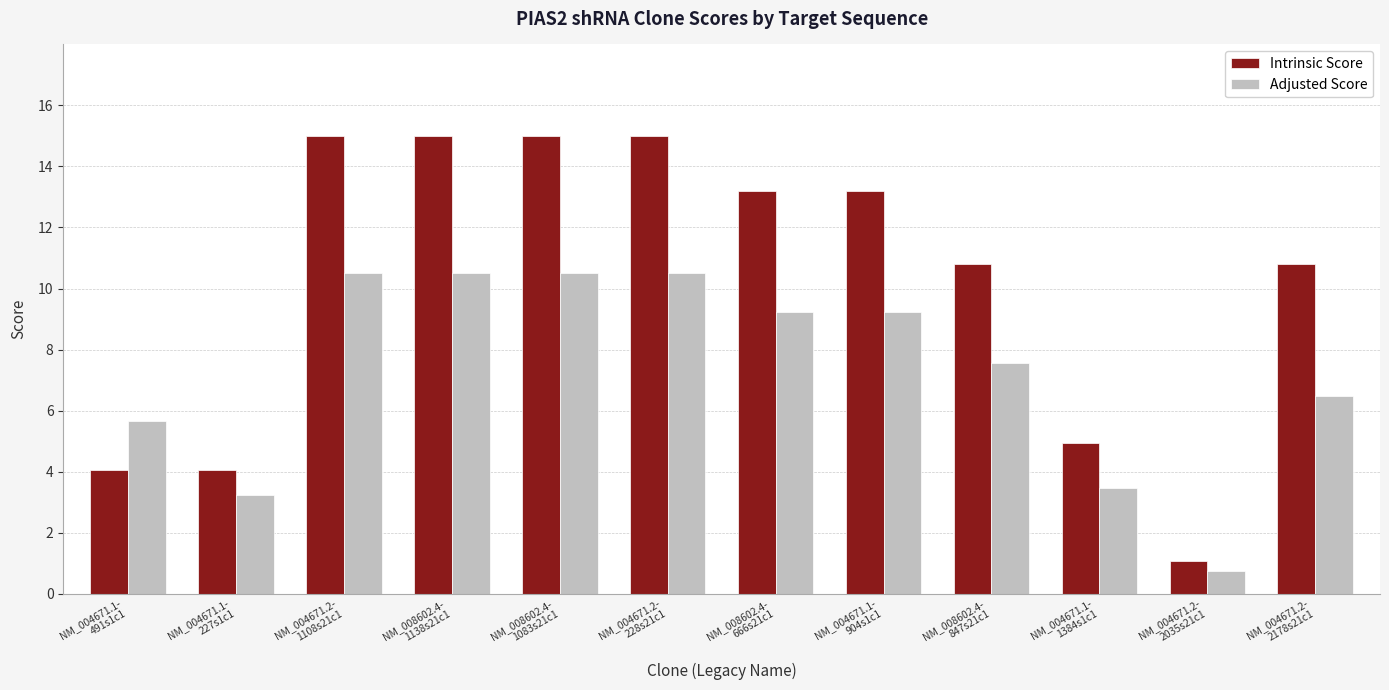

What is the difference between the second highest and minimum values in the Adjusted Score series?

9.7